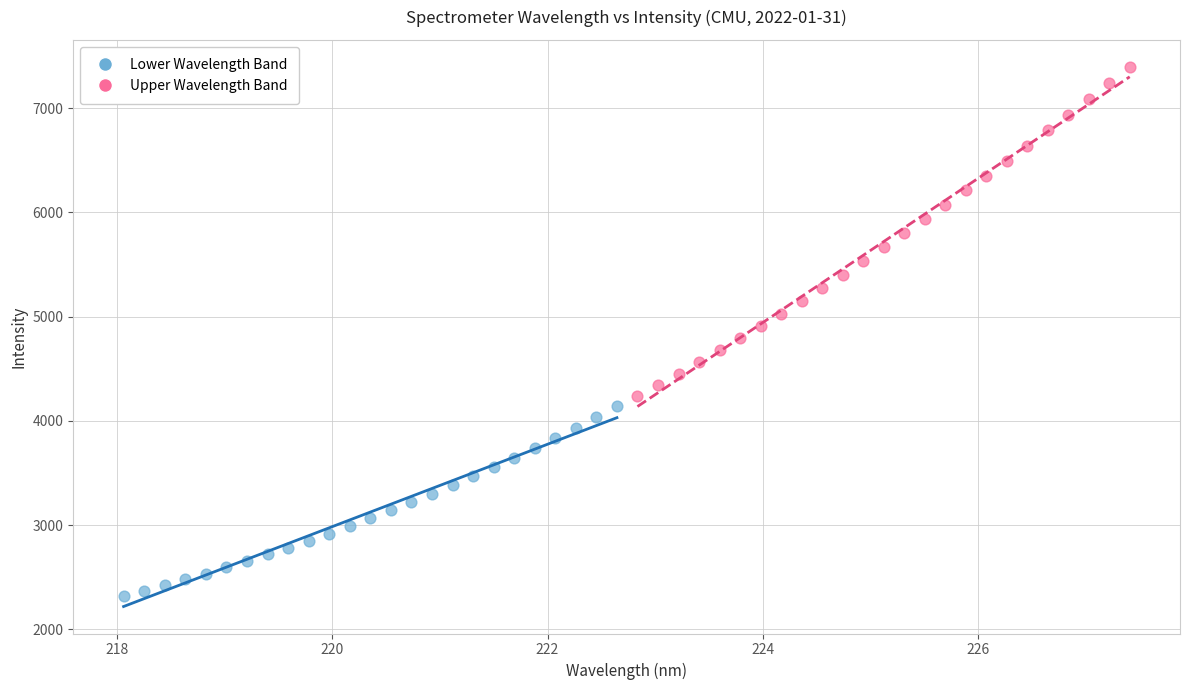

Which series has the largest Y range (max minus min)?

Upper Wavelength Band